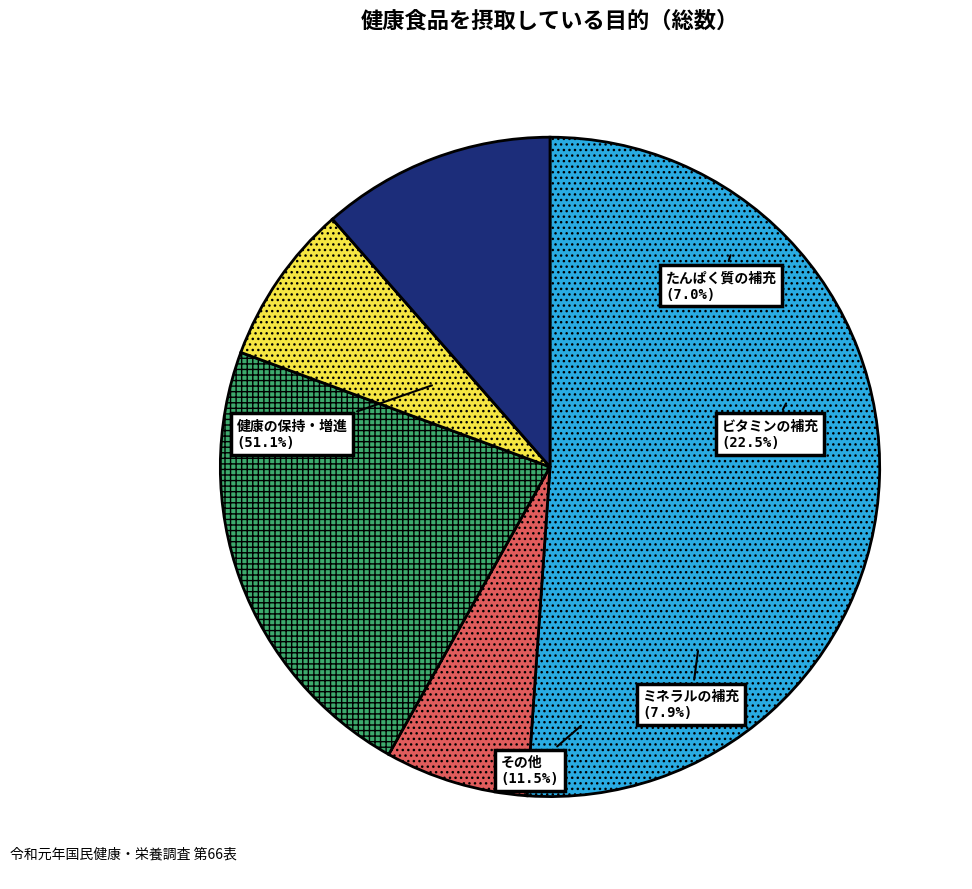

What percentage is NOT represented by その他?

88.5%